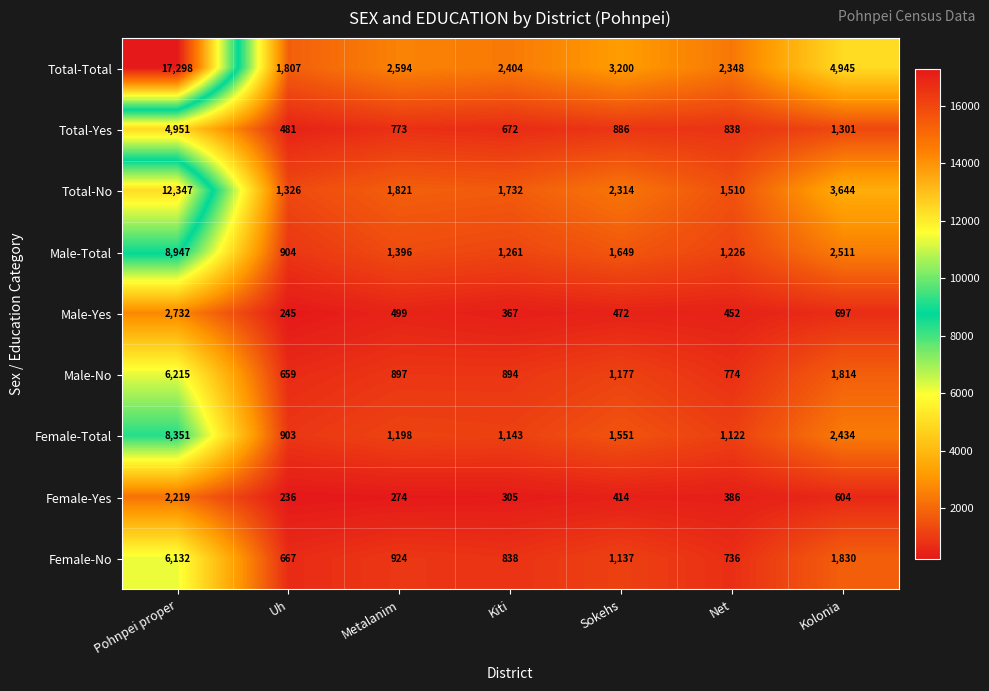

How many data points does each series have?

7